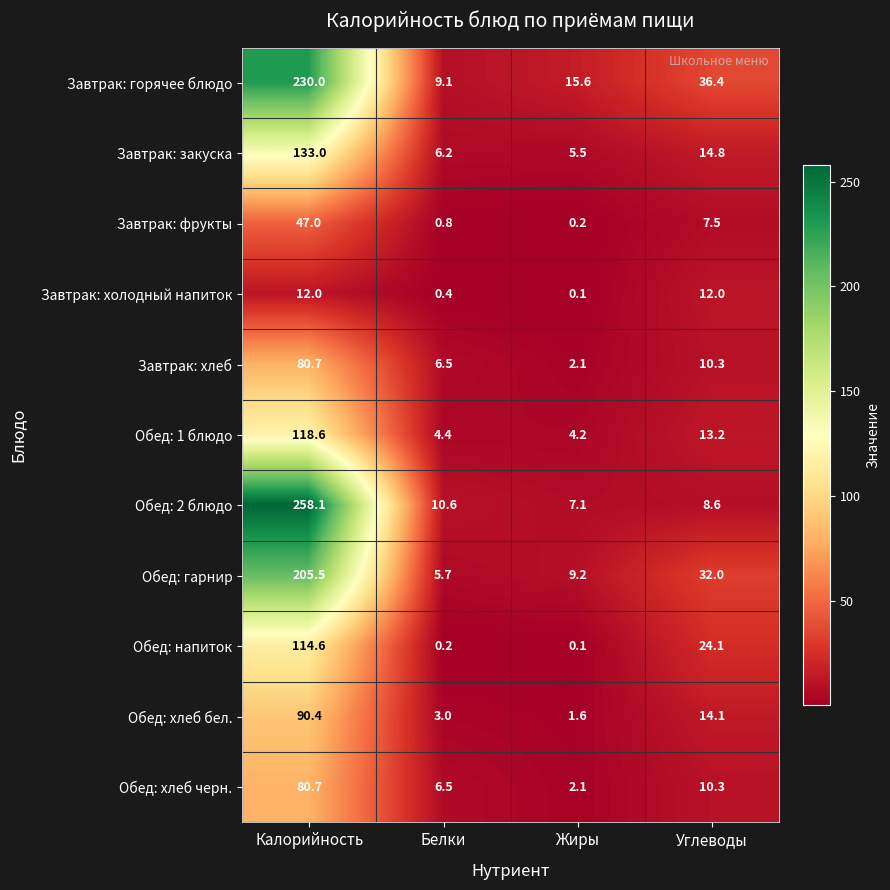

How many values in the Обед: хлеб черн. series are below 10?

2